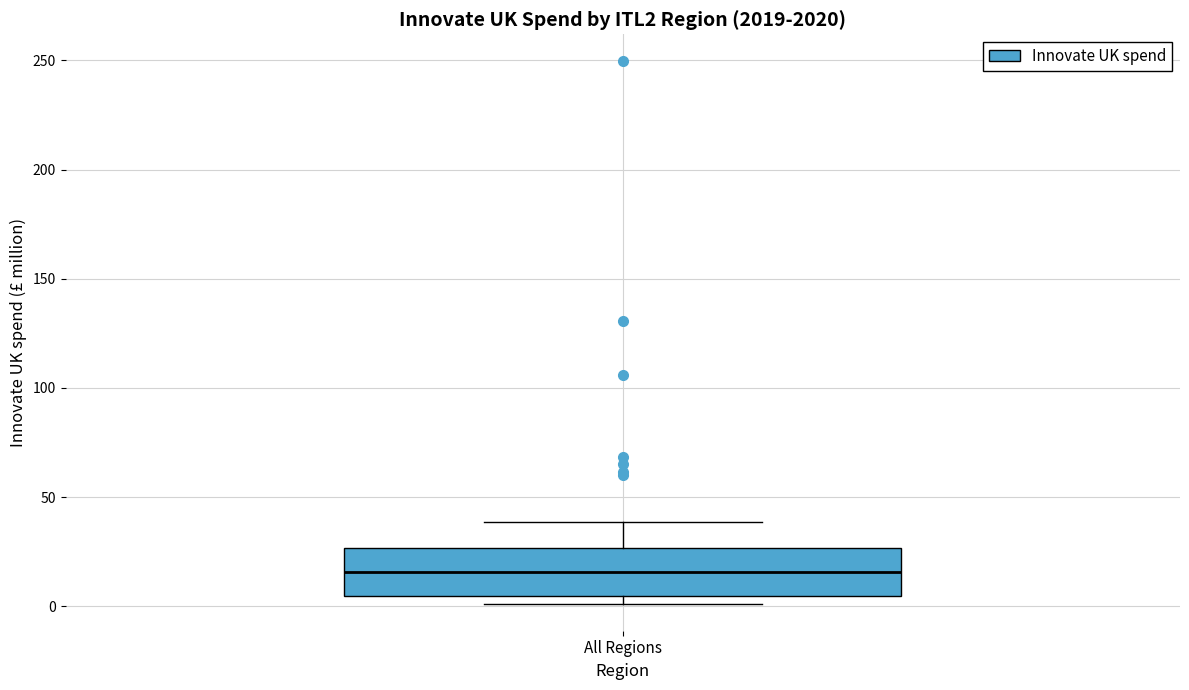

Where is the upper edge of the box for All Regions on the y-axis? The values are not printed on the chart, so give them approximately, as read against the axis.

25